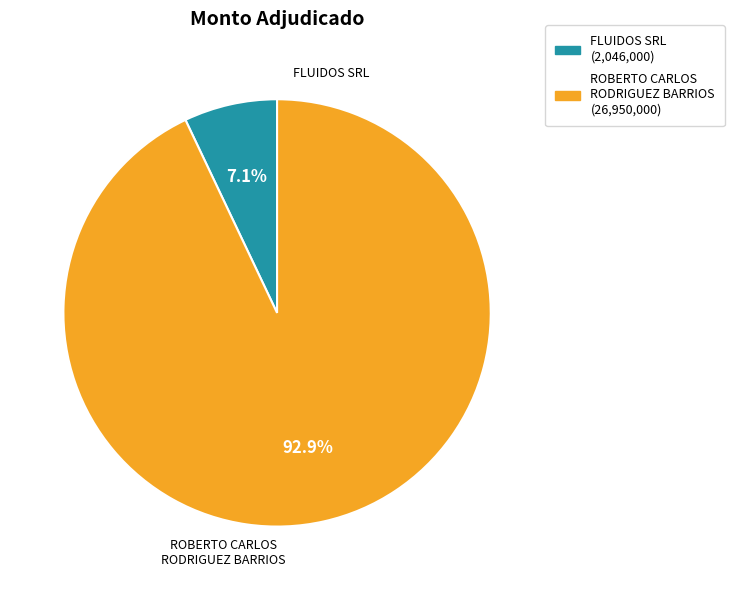

To the nearest percent, what portion does FLUIDOS SRL represent?

7%